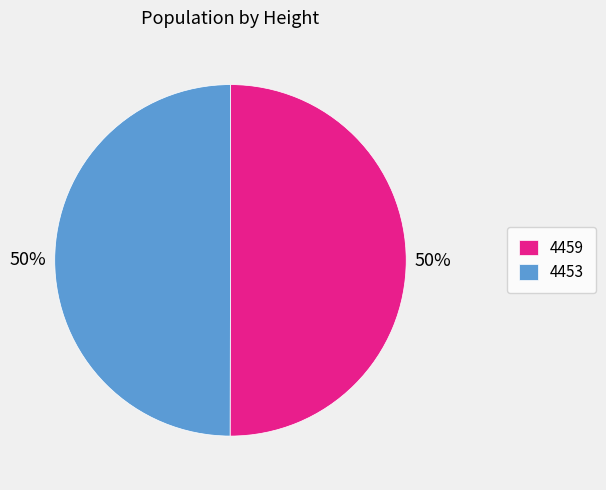

The 4453 slice represents 50% of the pie. True or false?

True